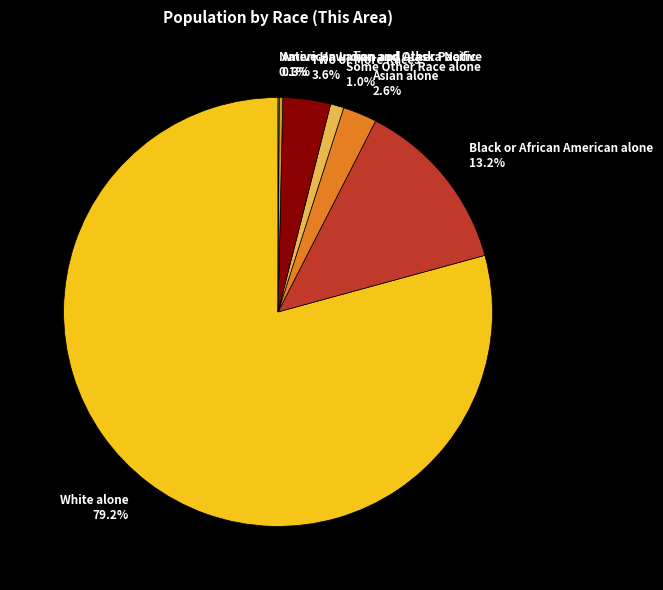

What is the majority slice?

White alone